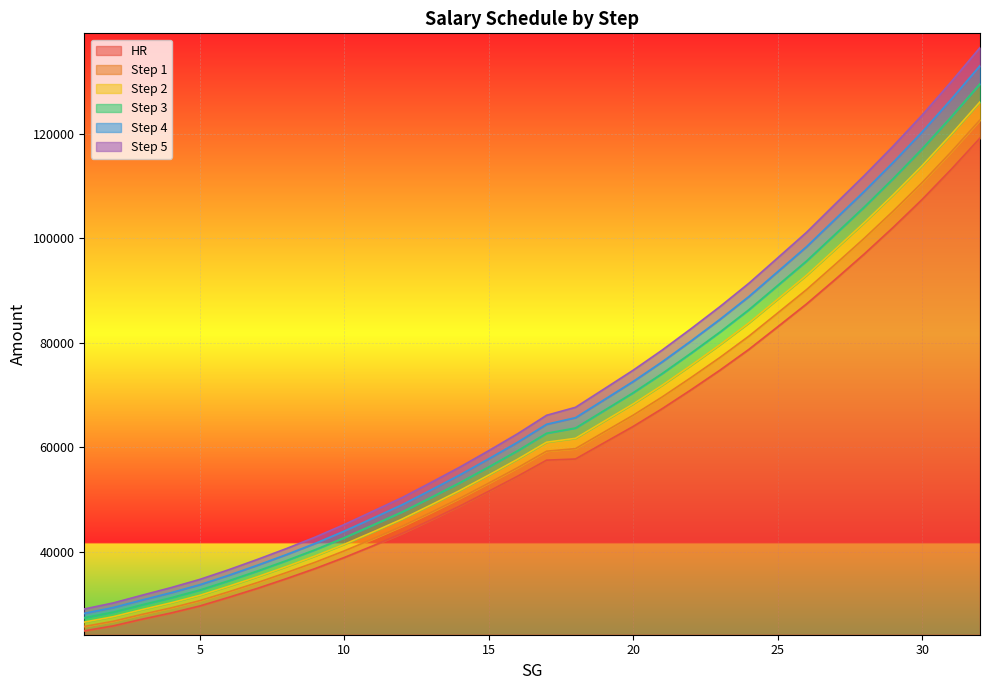

True or false: Step 3 and Step 2 cross at least once.

False